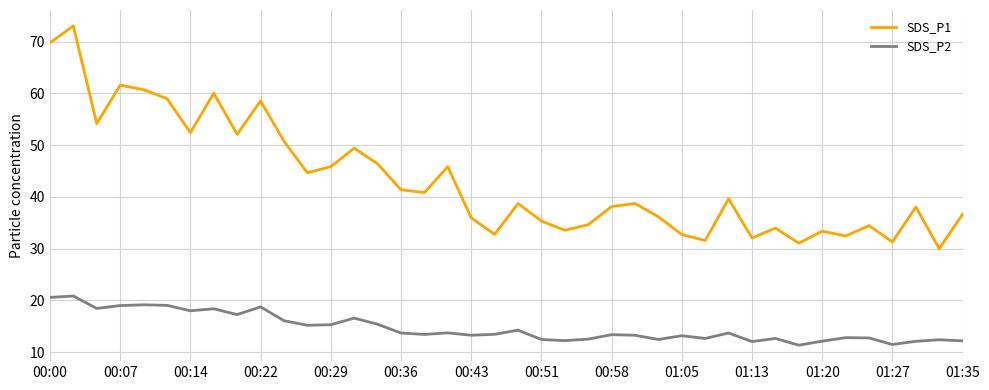

Does the chart have visible grid lines?

Yes